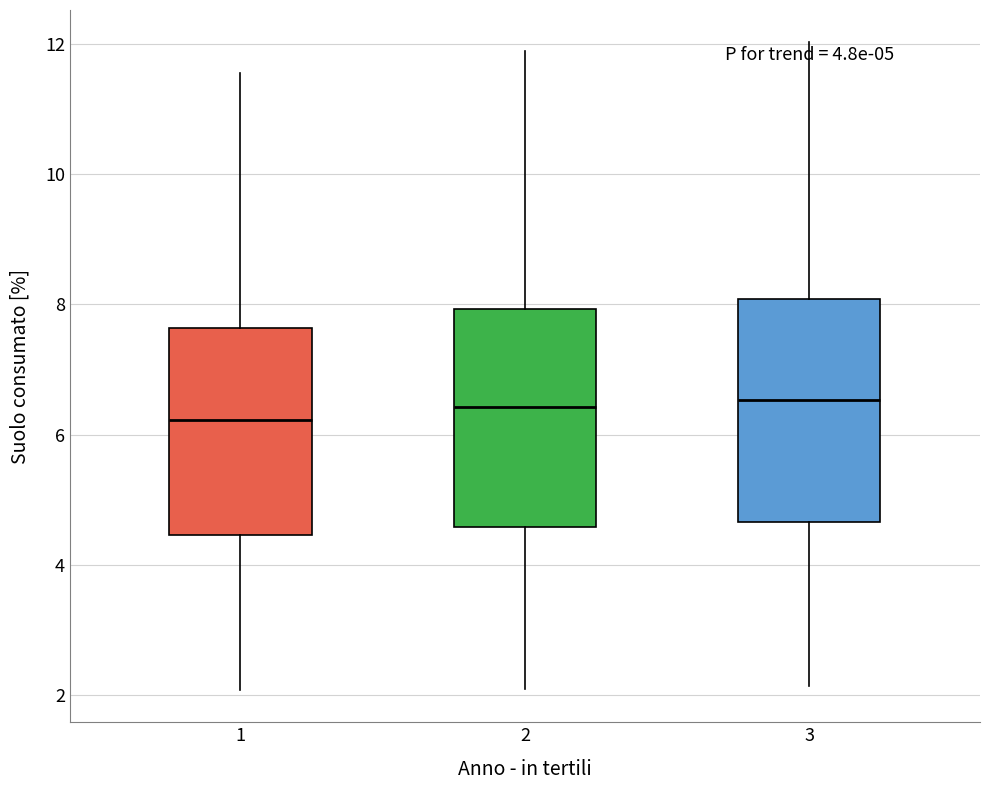

Which box's median line is the lowest?

1